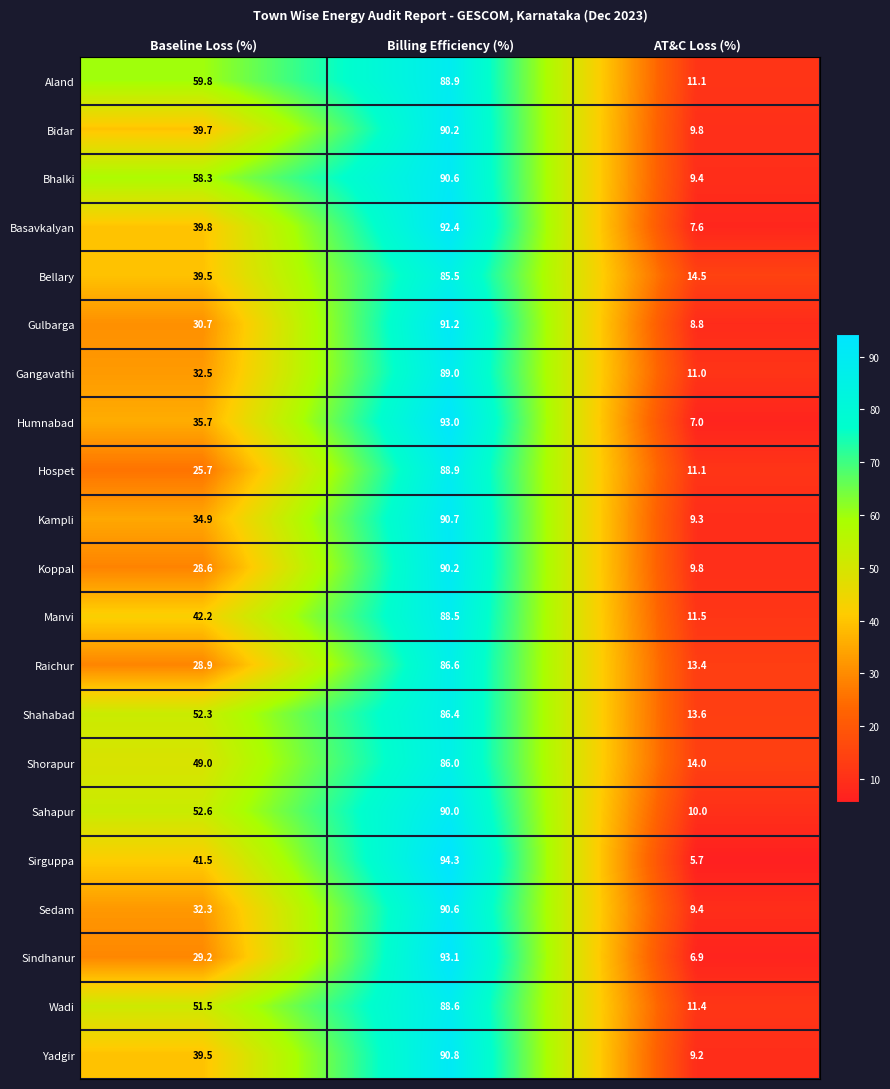

The value of Basavkalyan at Baseline Loss (%) is 39.8. True or false?

True